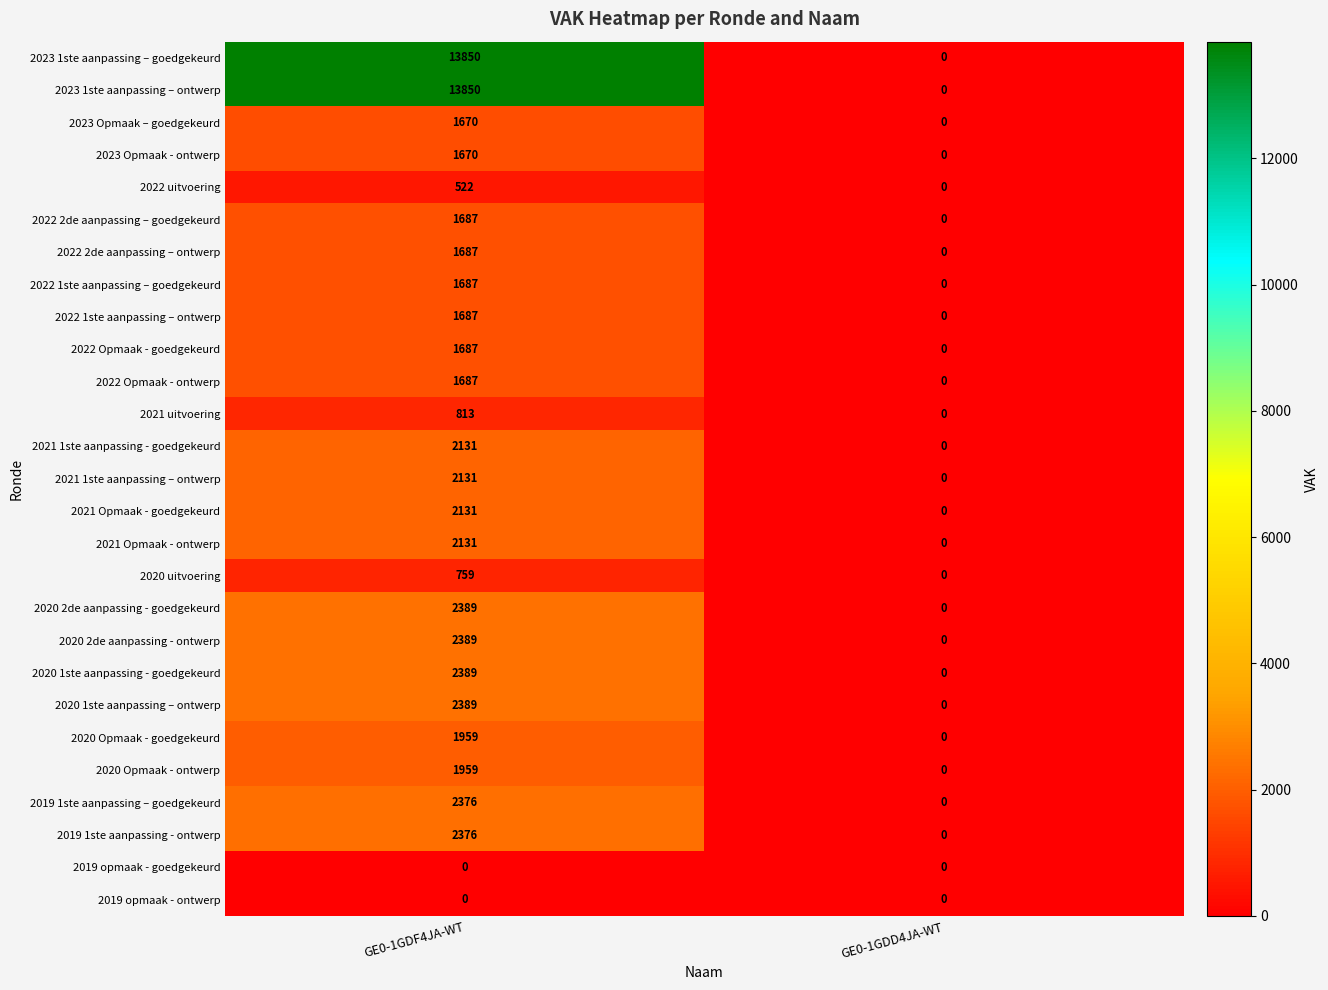

Rank the categories by 2021 1ste aanpassing – ontwerp value from lowest to highest.

GE0-1GDD4JA-WT, GE0-1GDF4JA-WT